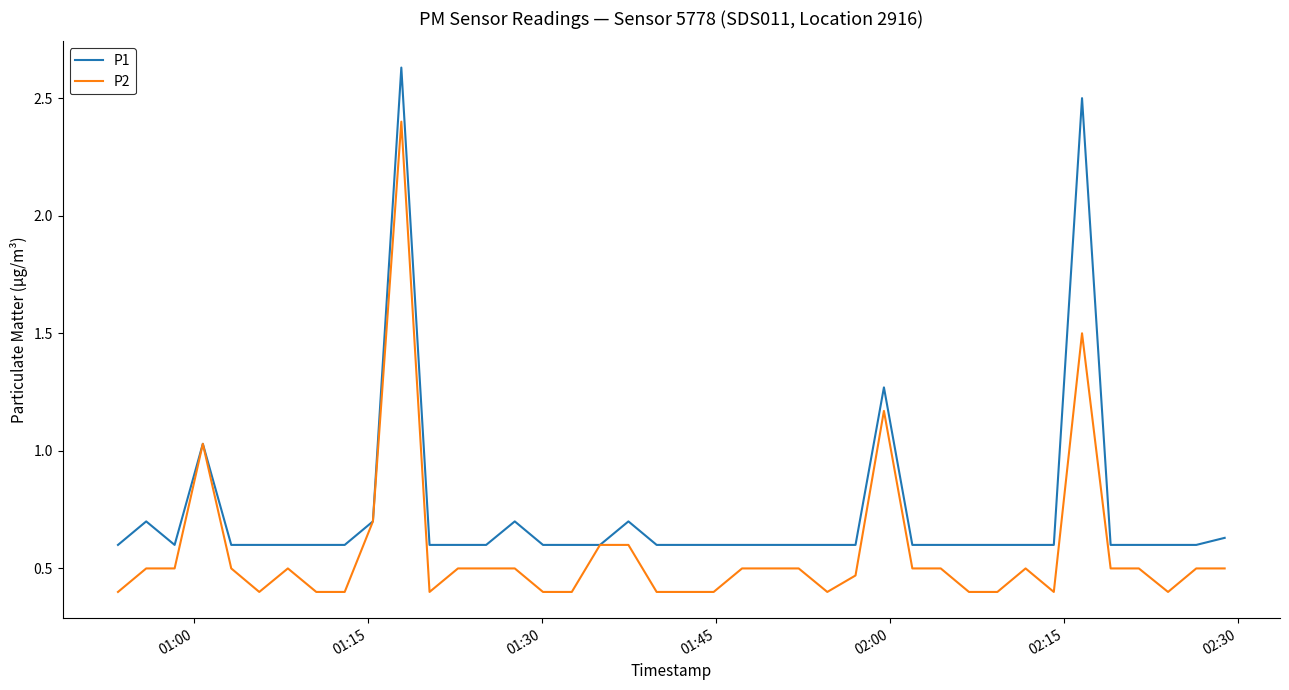

Which series has the largest total across all categories?

P1